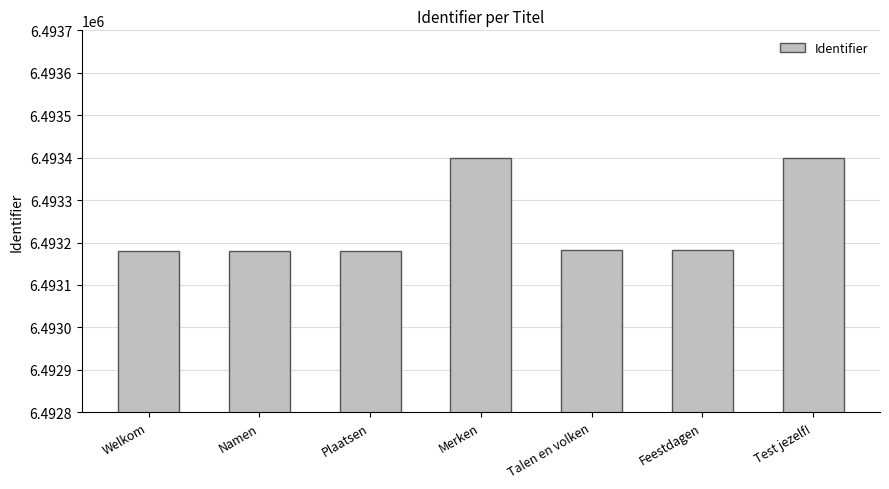

What is the difference between the second highest and second lowest values?

219